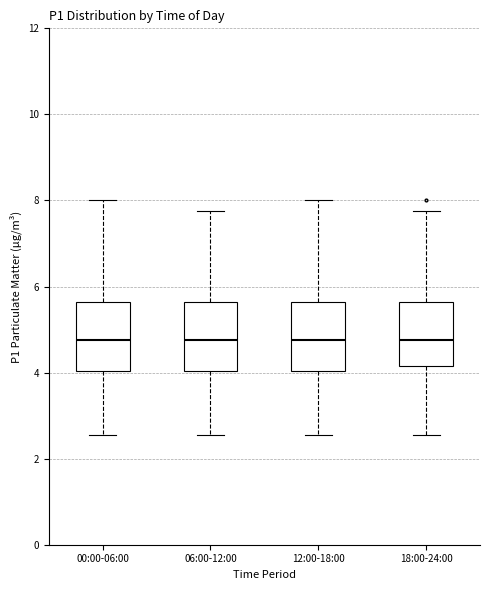

Where is the lower edge of the box for 18:00-24:00 on the y-axis? The values are not printed on the chart, so give them approximately, as read against the axis.

4.2